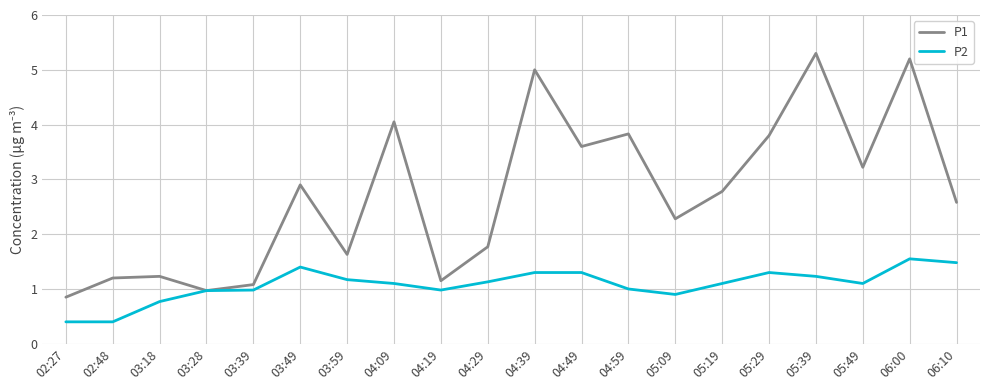

True or false: P2 has a value of 1.3 at 05:29.

True